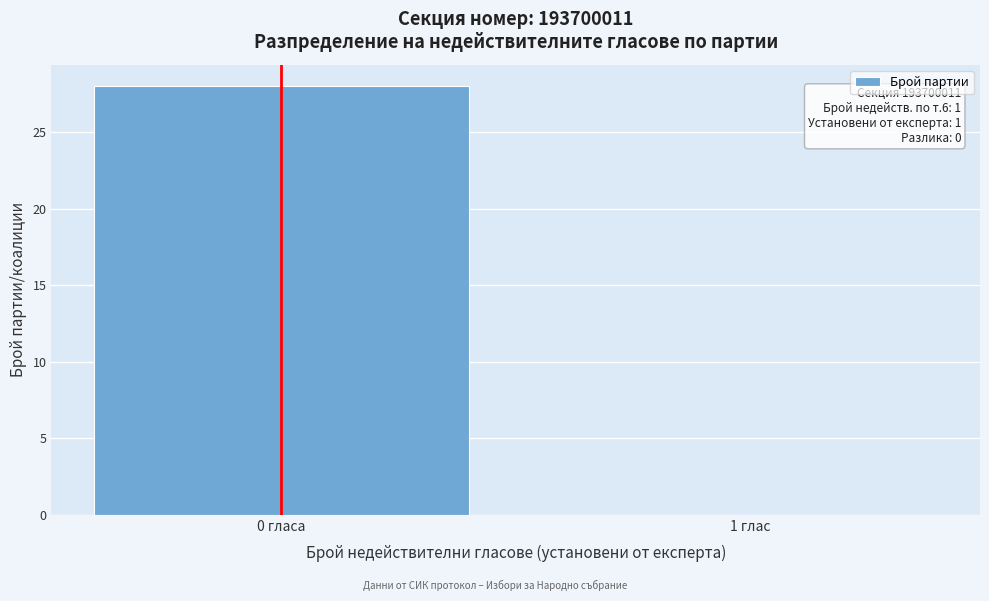

Reading left to right, what are all the values shown in this chart?

0 гласа=28	1 глас=0